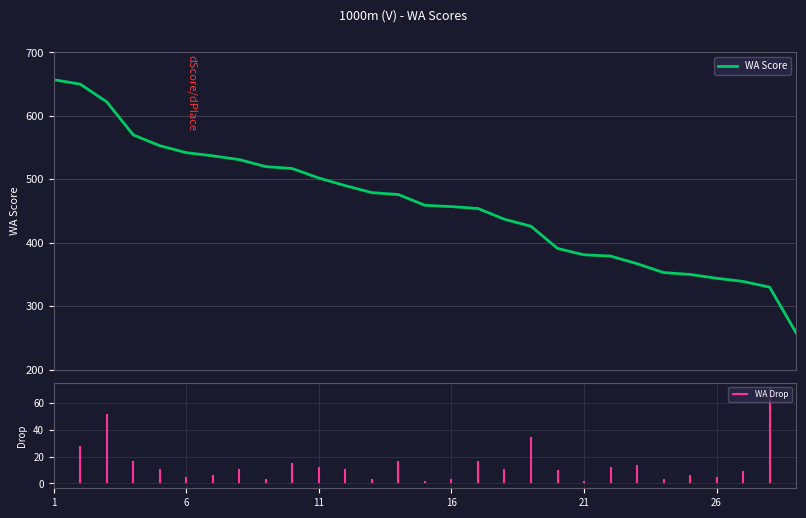

What is the smallest value displayed?

258